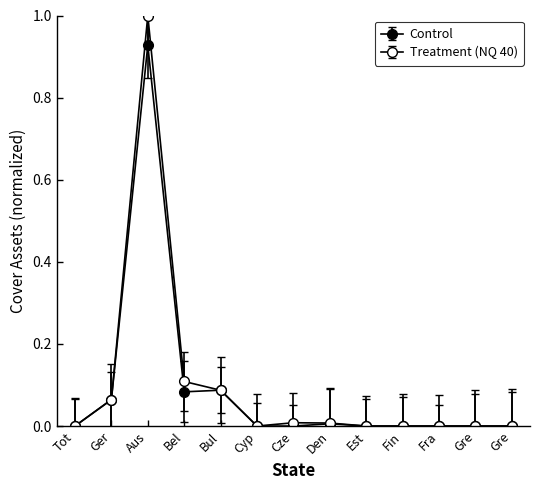

Count the number of categories in the chart.

13